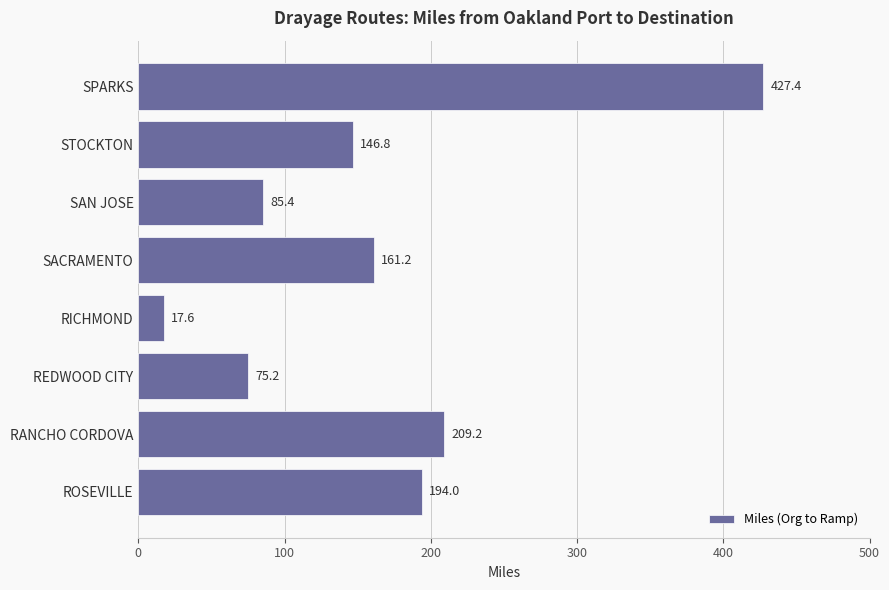

What is the difference between the maximum and minimum values?

409.8